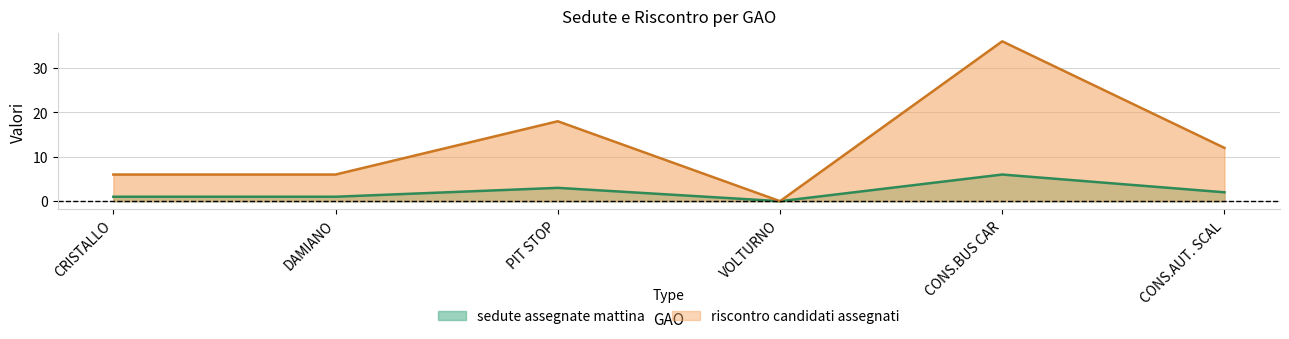

Which series has the largest range (max minus min)?

riscontro candidati assegnati